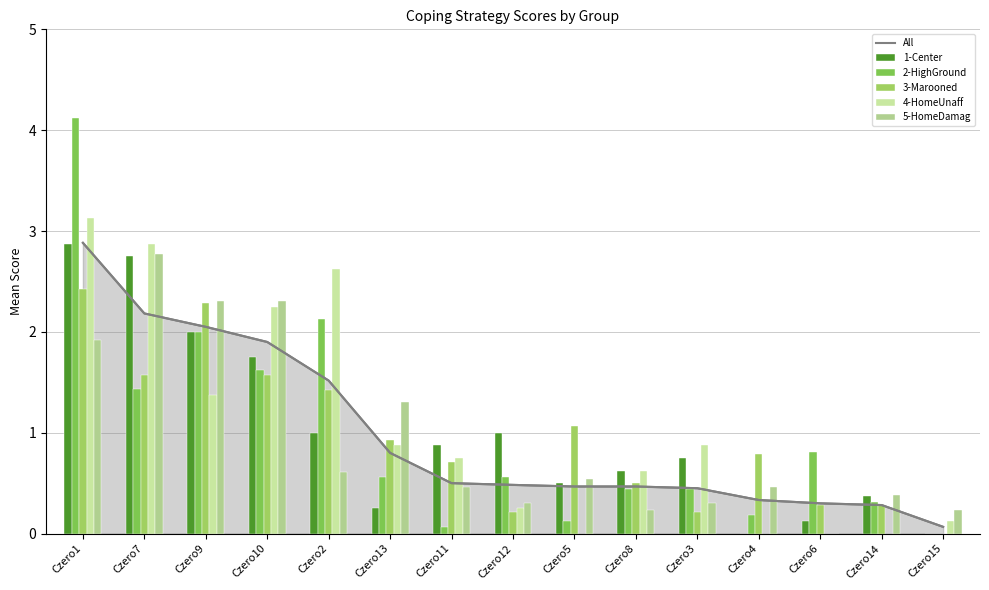

What is the difference between the highest and lowest values at Czero11?

0.8